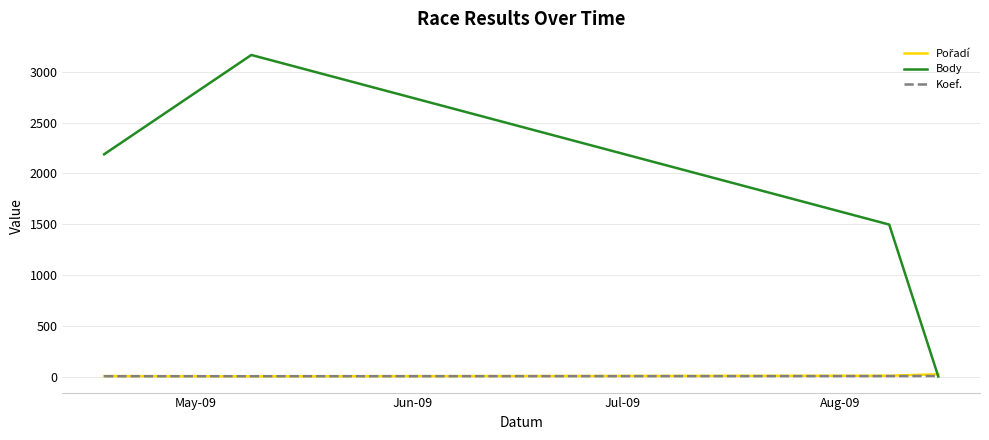

What is the maximum value for Body?

3166